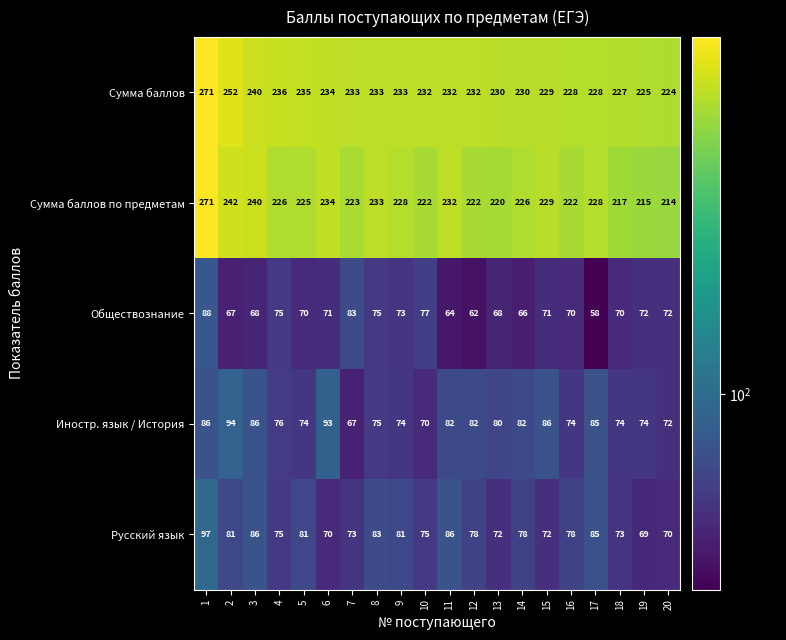

Where is Обществознание nearest to the value 73?

9